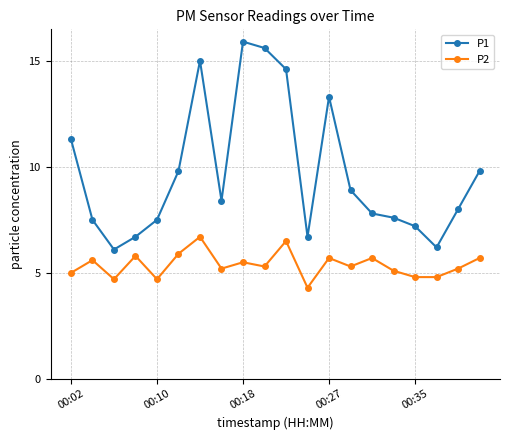

True or false: P2 and P1 intersect in this chart.

False